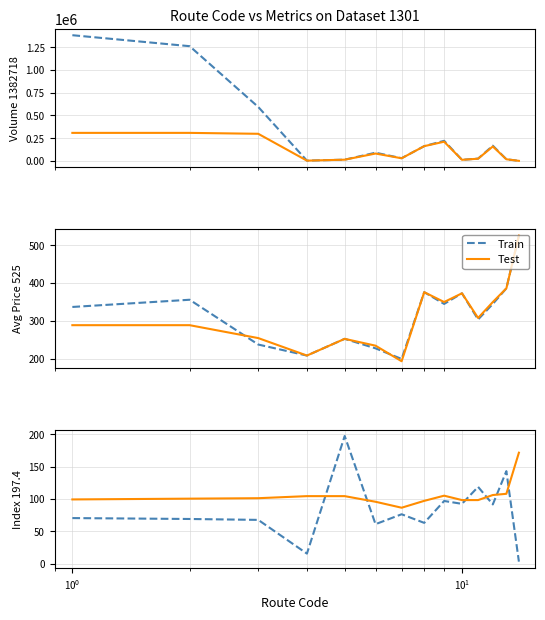

How many lines are shown in the chart?

2